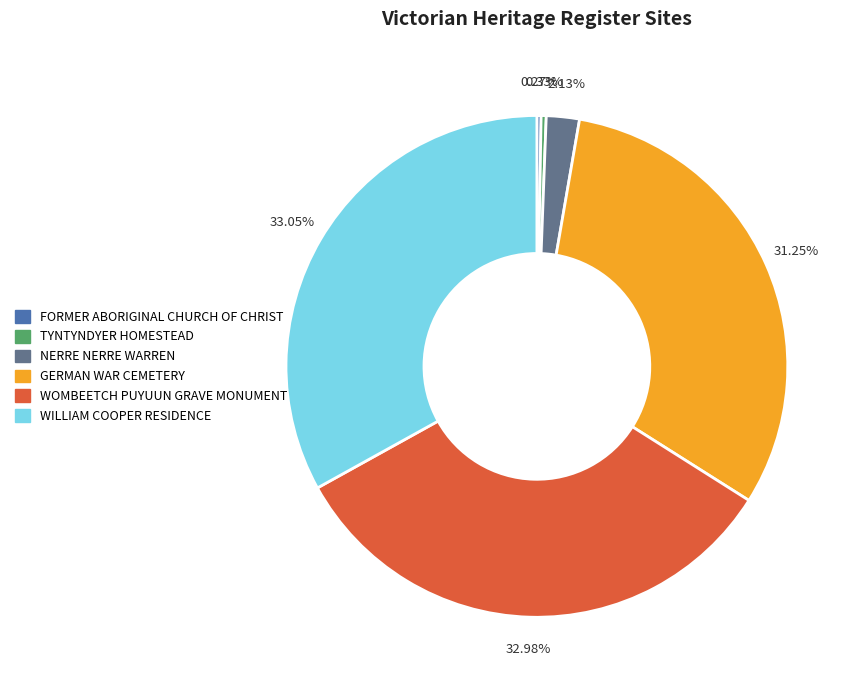

What is the ratio of the value at WILLIAM COOPER RESIDENCE to the value at WOMBEETCH PUYUUN GRAVE MONUMENT?

1.0